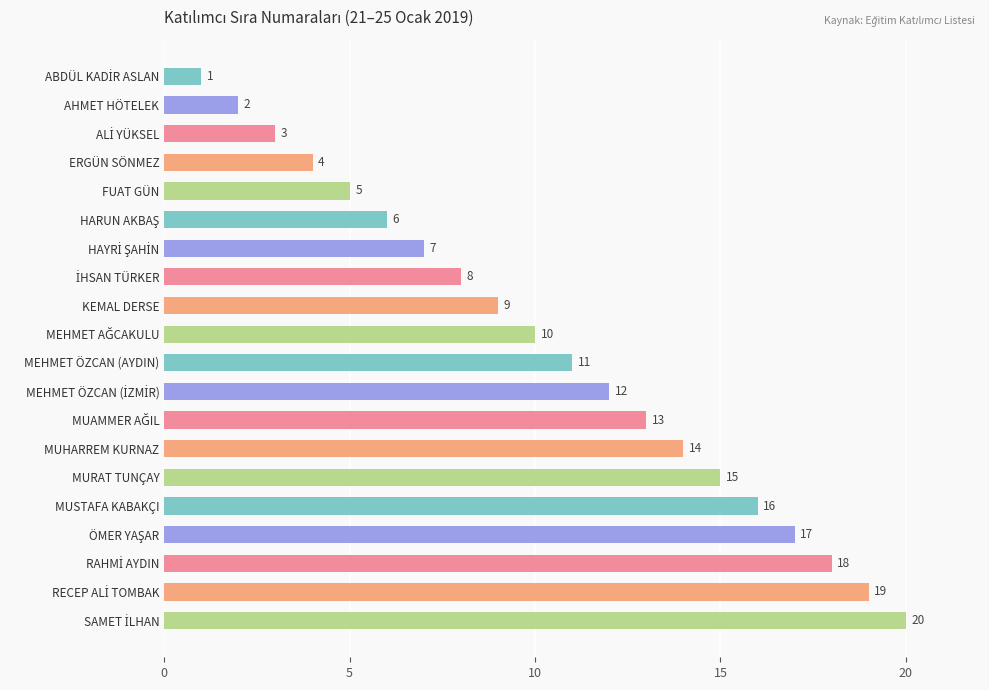

What is the ratio of the value at MURAT TUNÇAY to the value at FUAT GÜN?

3.0